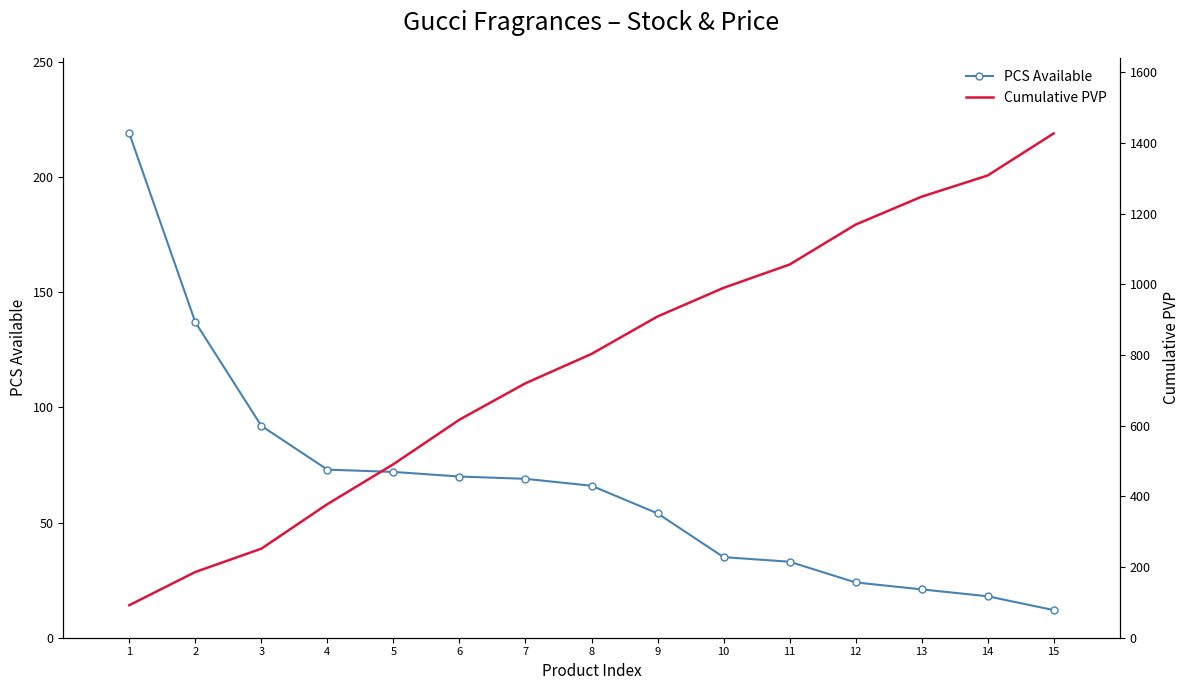

How many values in the Cumulative PVP series exceed 803?

7